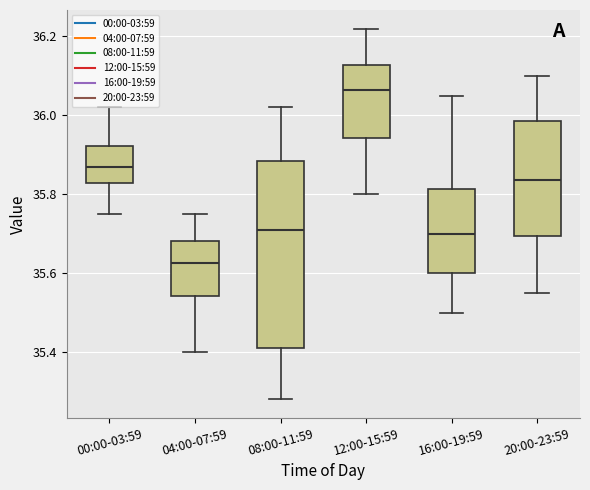

Where does the upper whisker of the box for 04:00-07:59 end on the y-axis? The values are not printed on the chart, so give them approximately, as read against the axis.

35.76